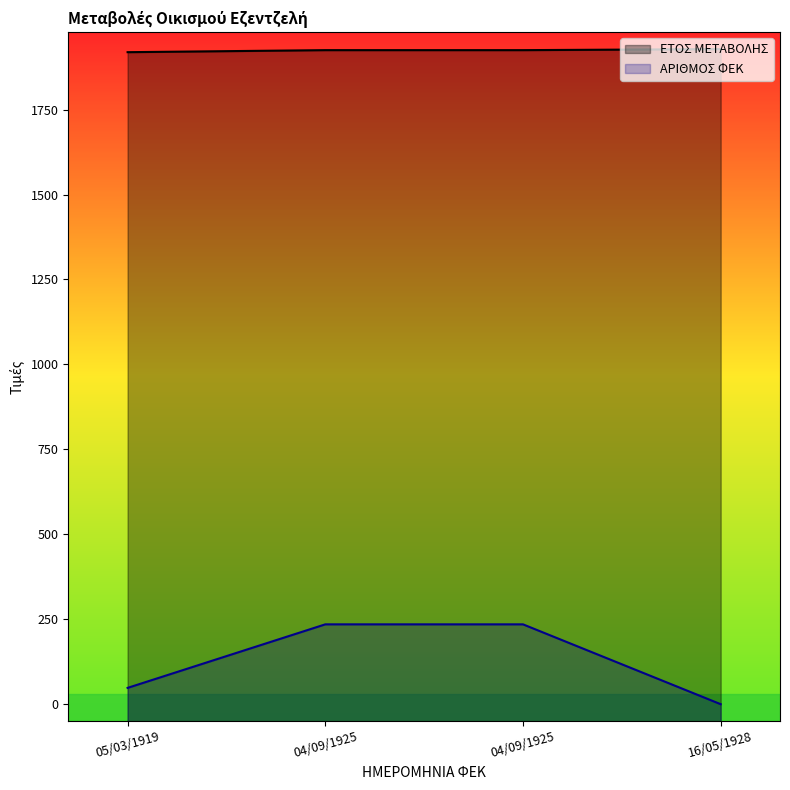

Reading left to right, extract all data points from this chart.

ΕΤΟΣ ΜΕΤΑΒΟΛΗΣ: 1919	1925	1925	1928
ΑΡΙΘΜΟΣ ΦΕΚ: 48	235	235	0